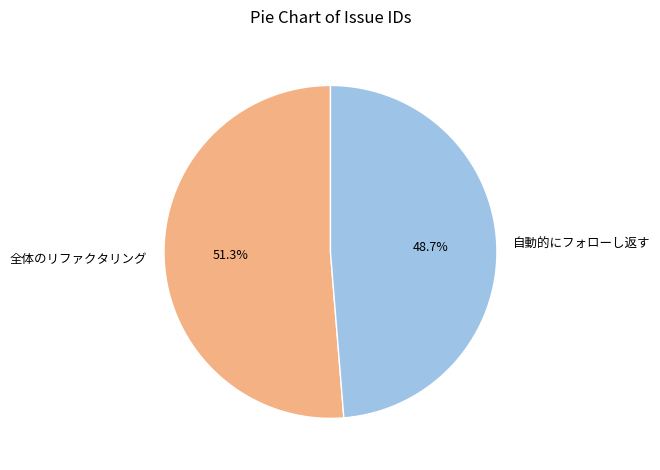

Which category has the biggest portion of the pie?

全体のリファクタリング